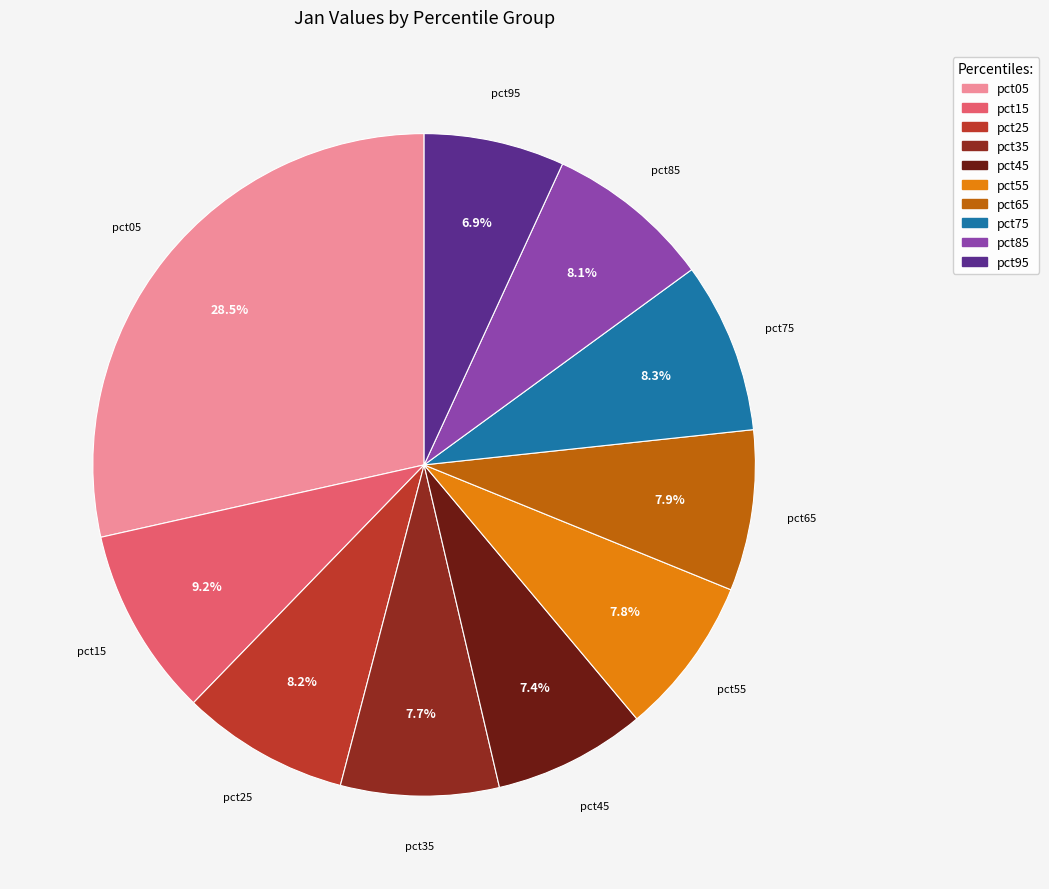

The pct85 slice represents 8% of the pie. True or false?

True